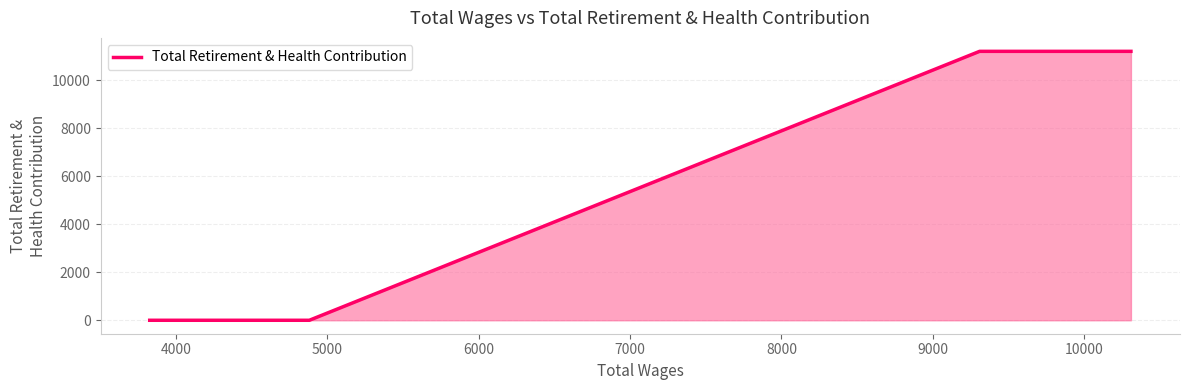

How many values are between 0 and 11200?

5